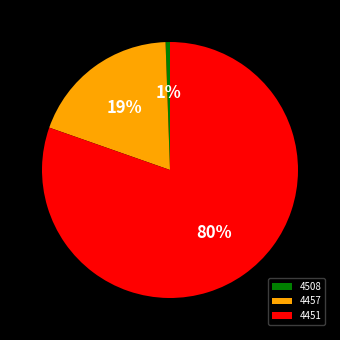

Combined, do 4457 and 4451 account for over 50%?

Yes